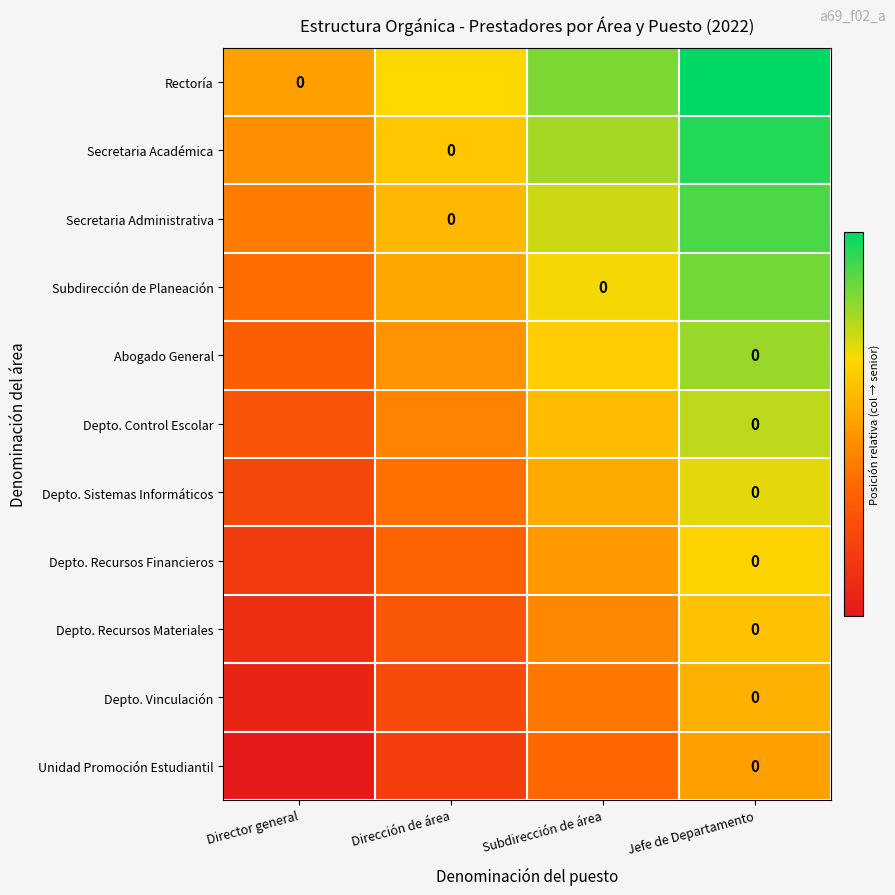

How many values in Secretaria Académica are above zero?

3